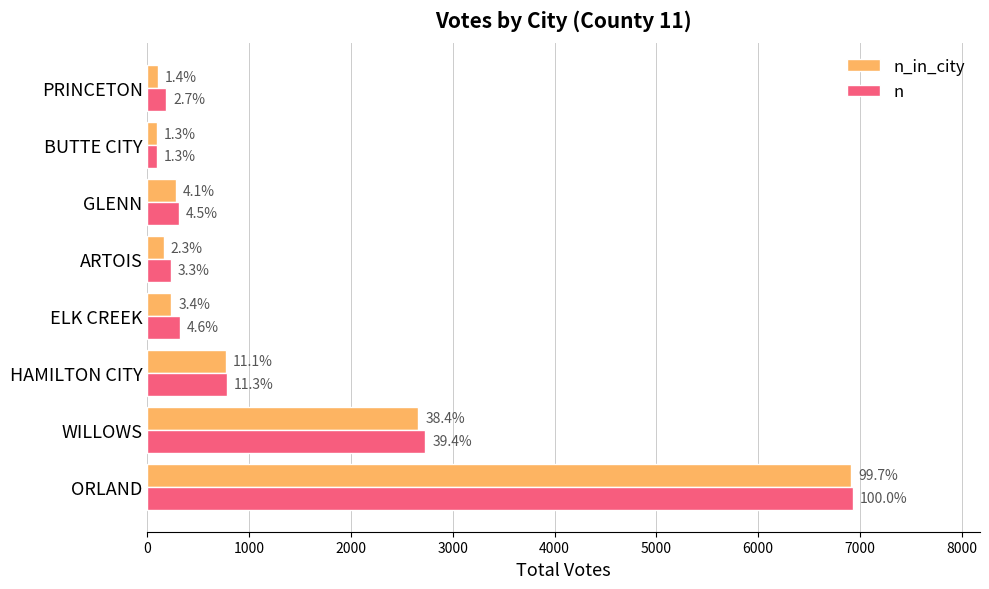

What is the value of the n bar at the 8th from the left?

184